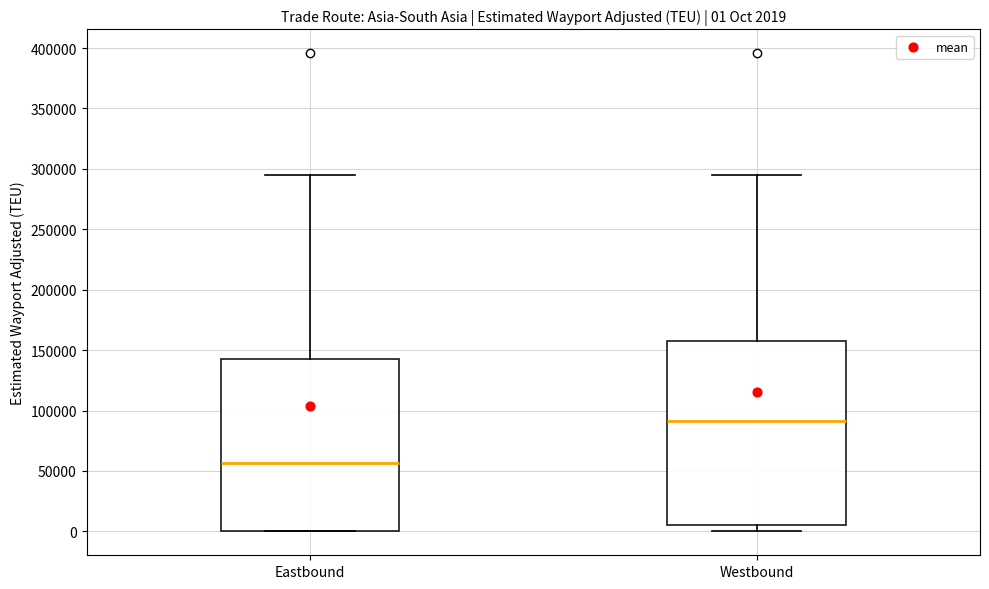

Which box is the tallest, from its lower edge to its upper edge?

Westbound